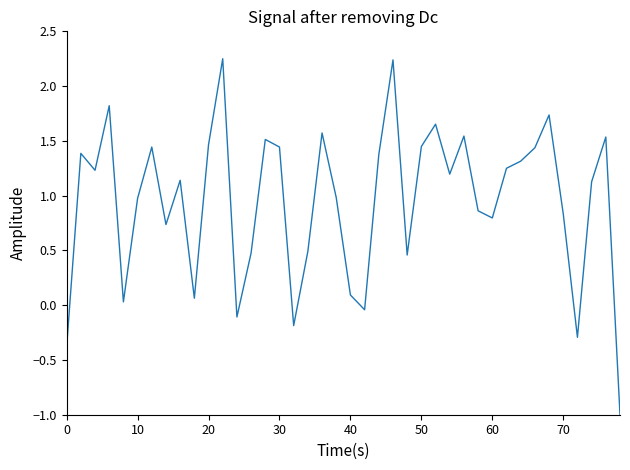

What is the minimum value shown in the chart?

-1.0